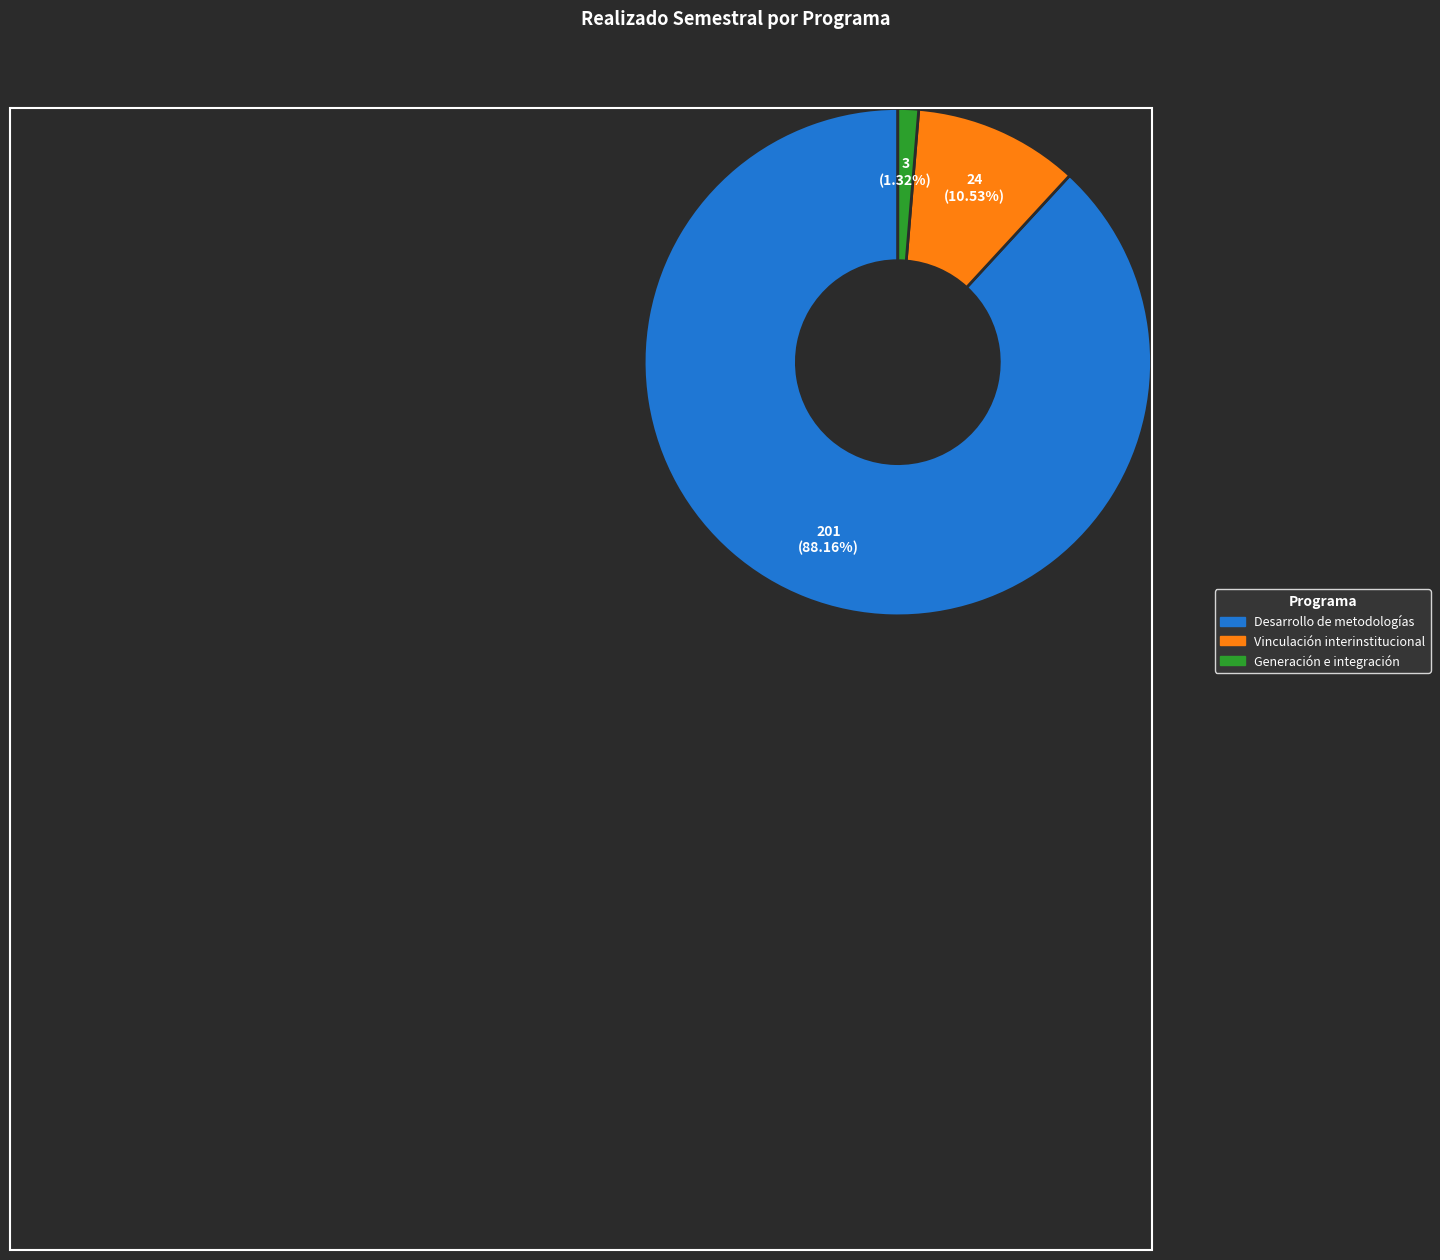

Is there any slice that represents more than half of the pie?

Yes